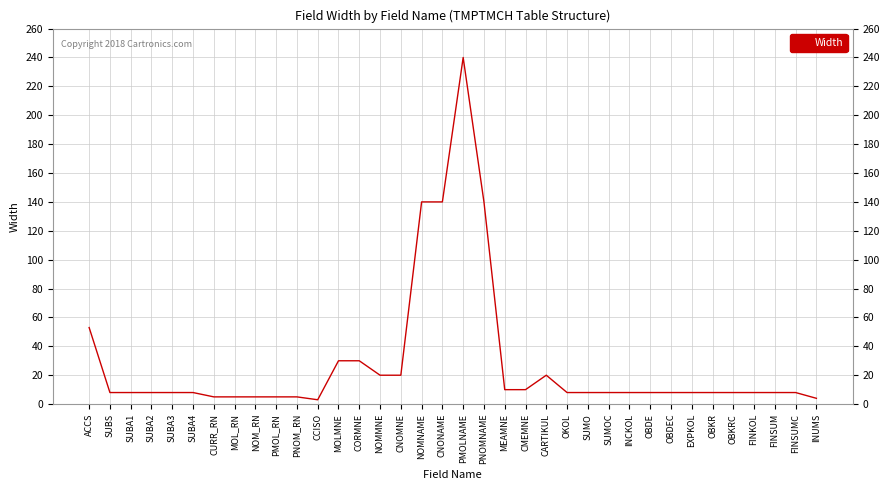

How many values are below 8?

7